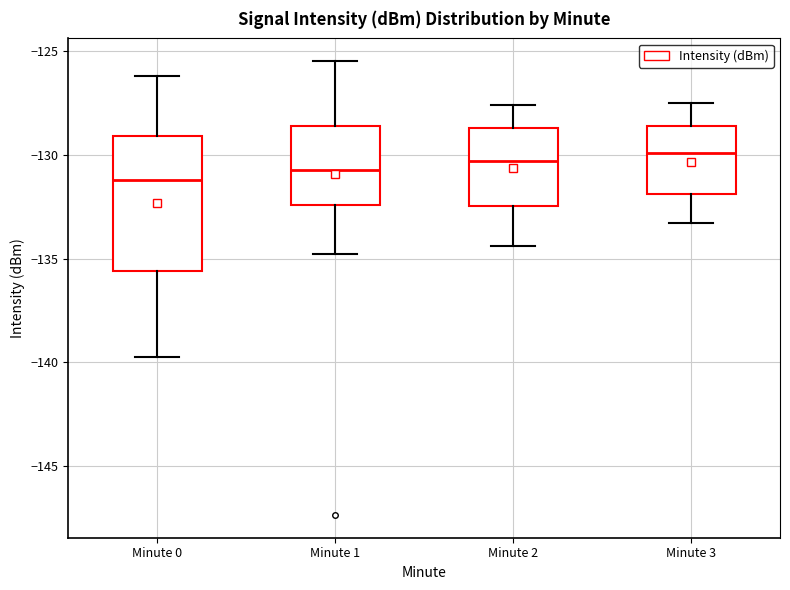

Comparing the boxes themselves (not the whiskers), which one is the tallest?

Minute 0